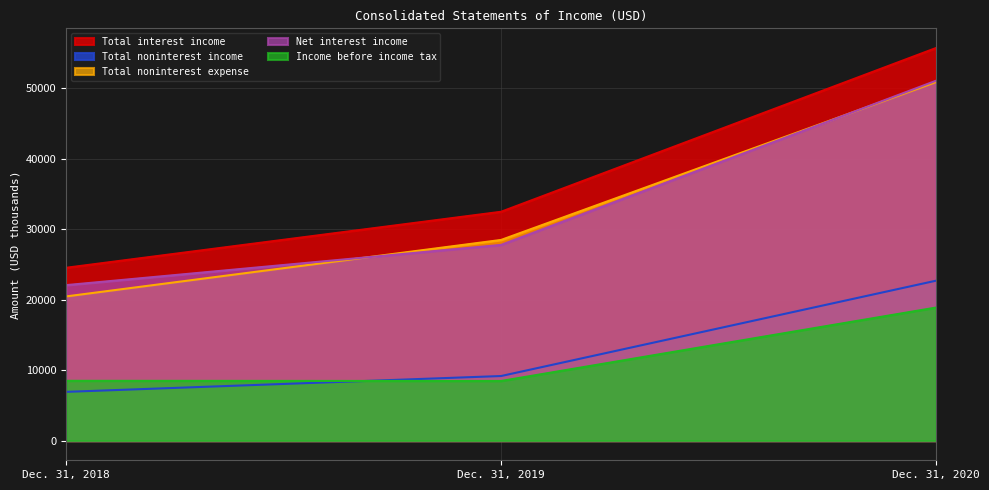

True or false: Total interest income has a value of 32630 at Dec. 31, 2018.

False